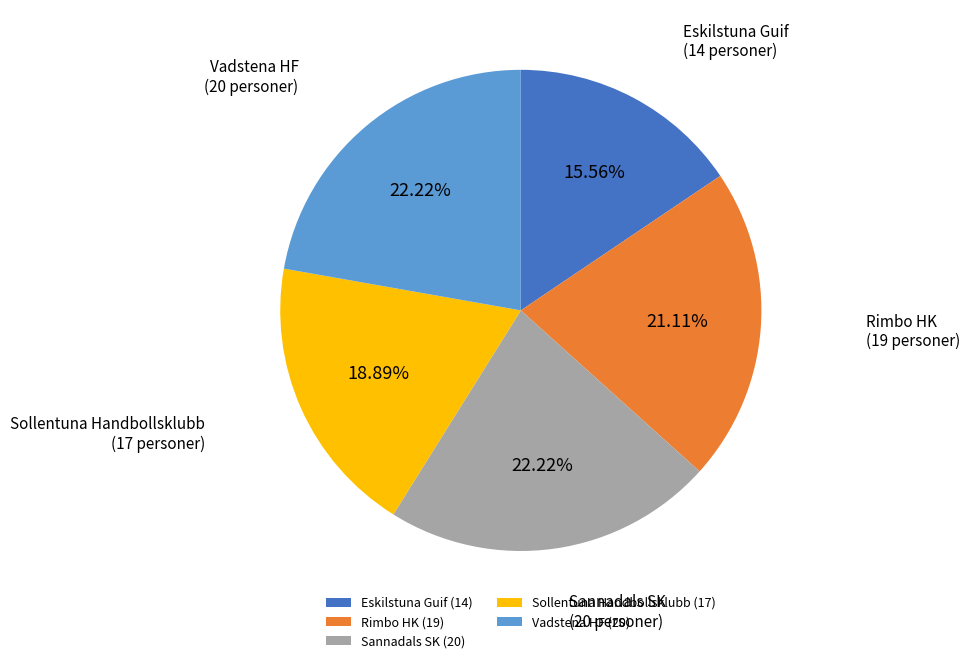

Is the sum of Rimbo HK and Sollentuna Handbollsklubb greater than half?

No